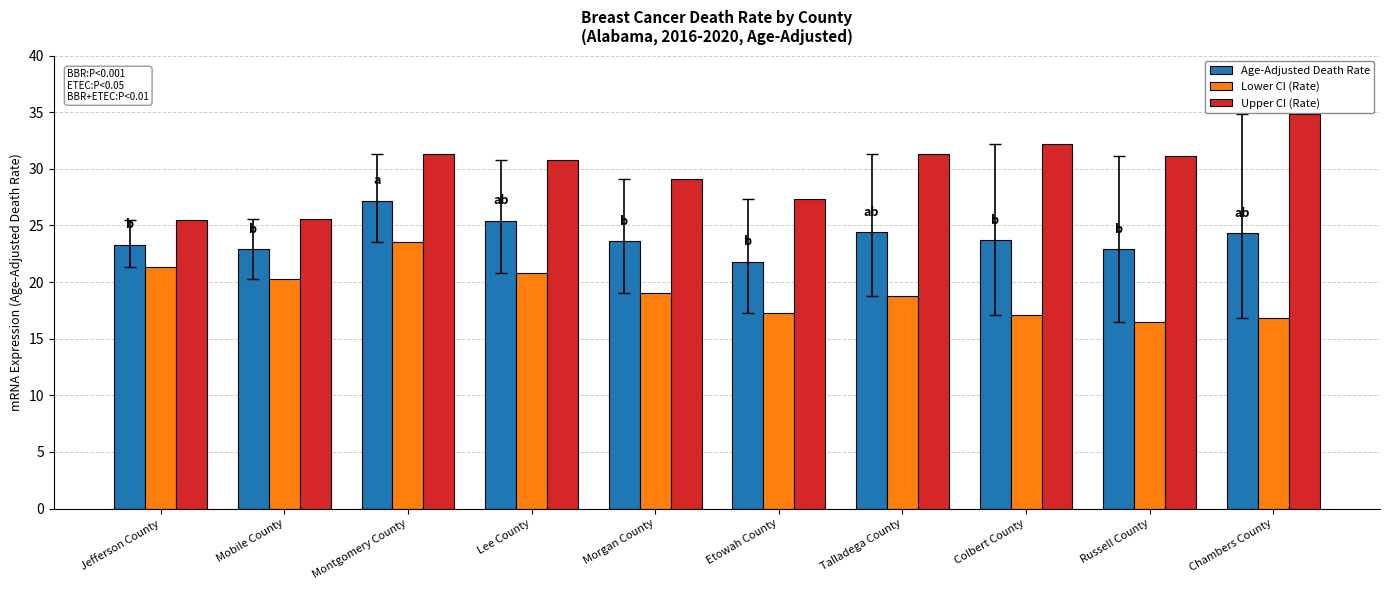

Is it true that Age-Adjusted Death Rate equals 22.9 at Mobile County?

True